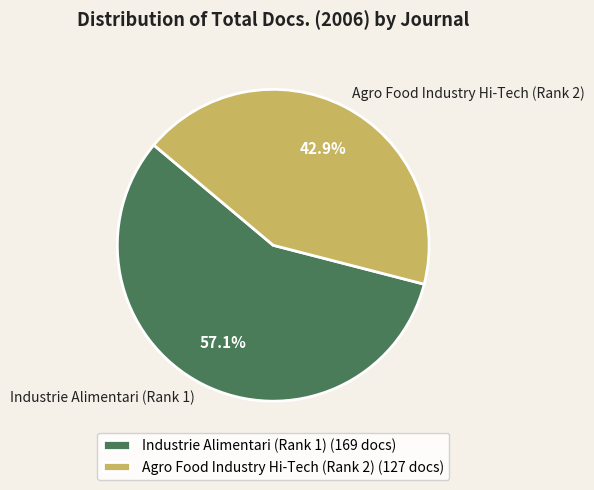

Combined, what portion of the pie is Agro Food Industry Hi-Tech (Rank 2) and Industrie Alimentari (Rank 1)?

100.0%